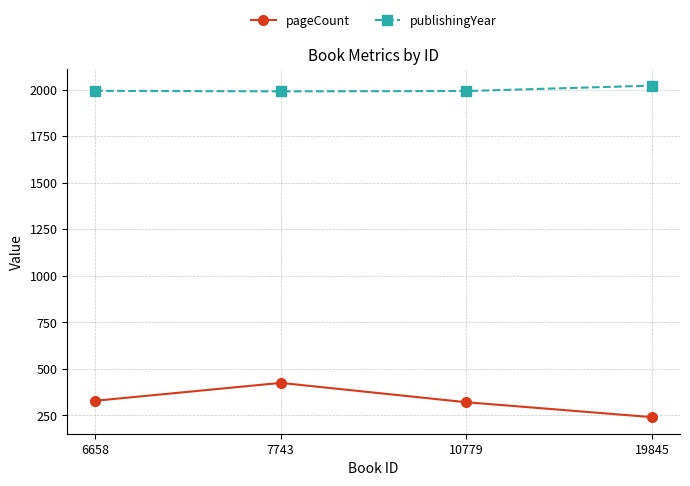

What is the difference between the maximum and second lowest values in the pageCount series?

104